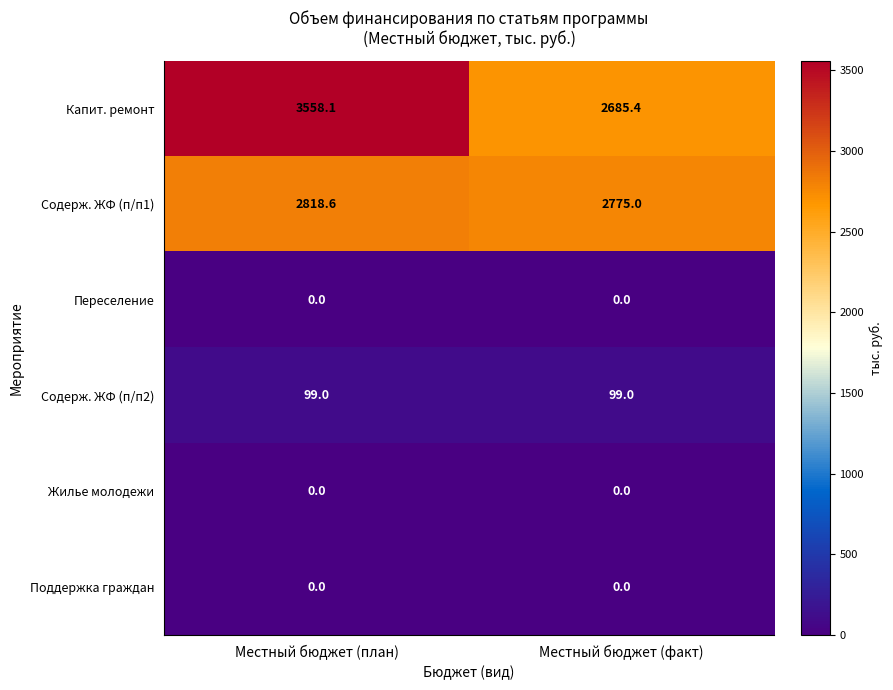

Between Местный бюджет (план) and Местный бюджет (факт), which series saw the biggest shift?

Капит. ремонт